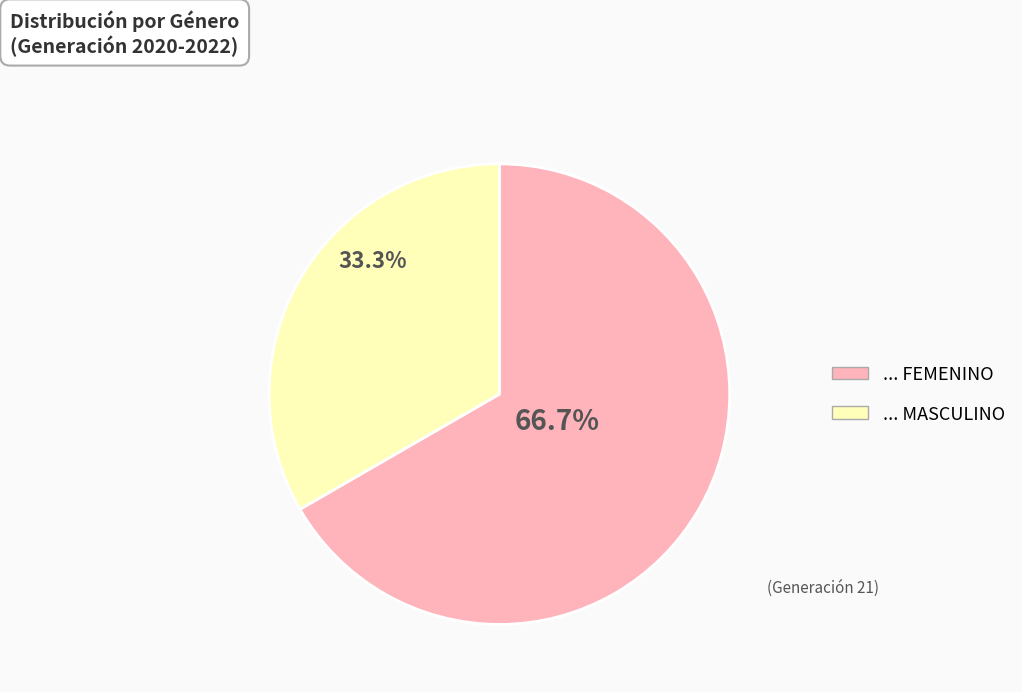

To the nearest percent, what is the average slice percentage?

50%